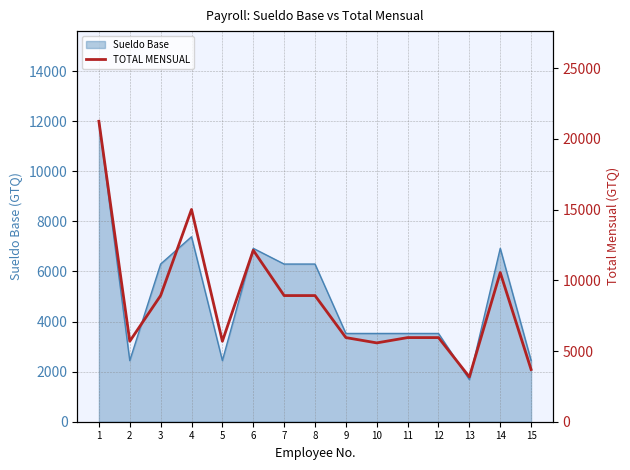

At which label is the value closest to 12208?

6